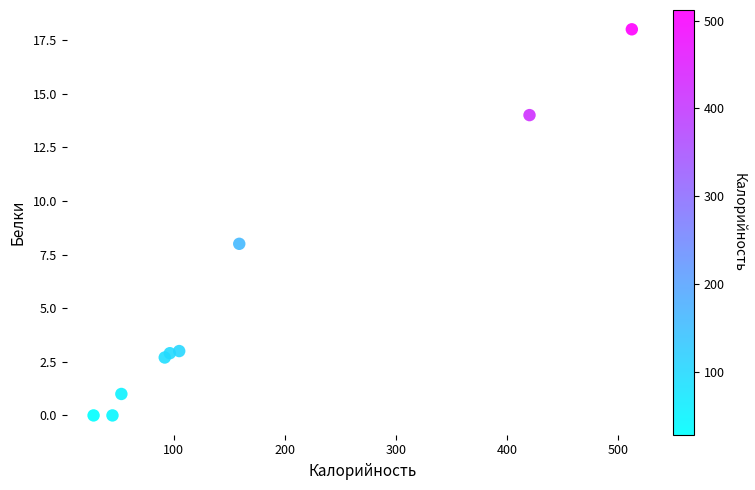

What Y value in the scatter plot is closest to 9?

8.0